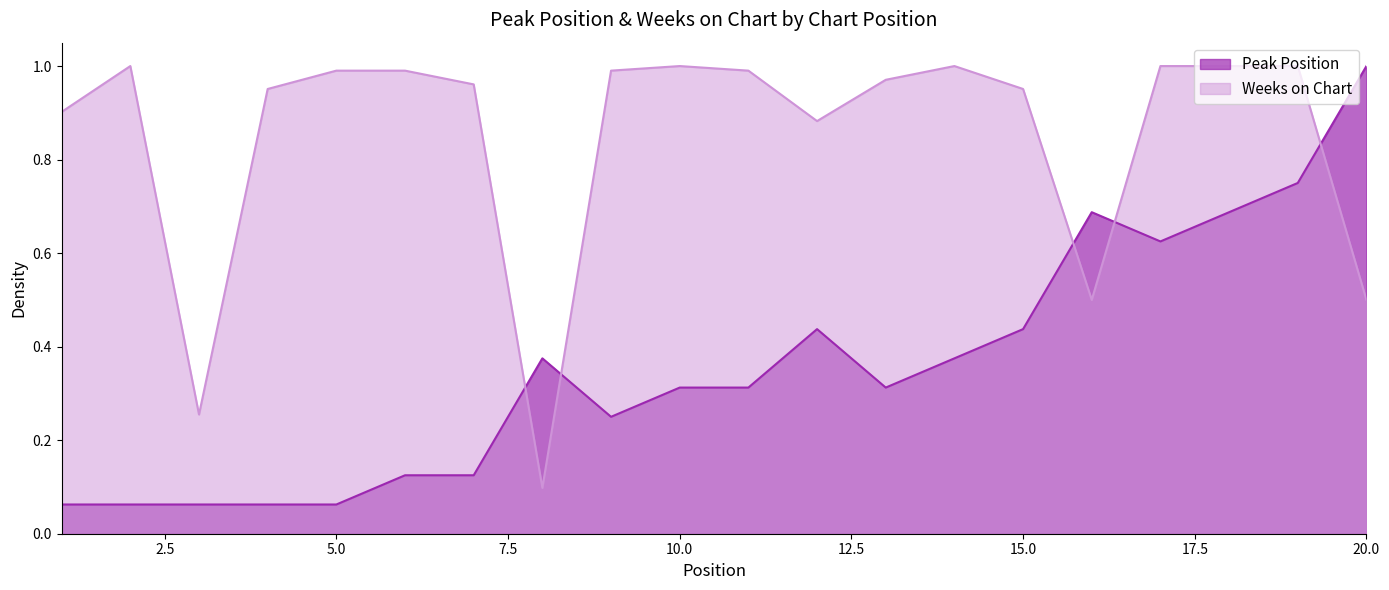

How many series are shown in this chart?

2